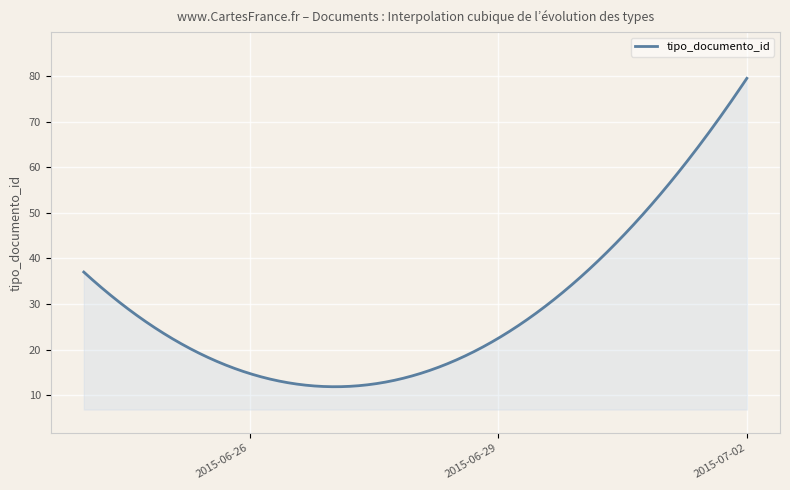

What is the greatest value displayed?

79.5